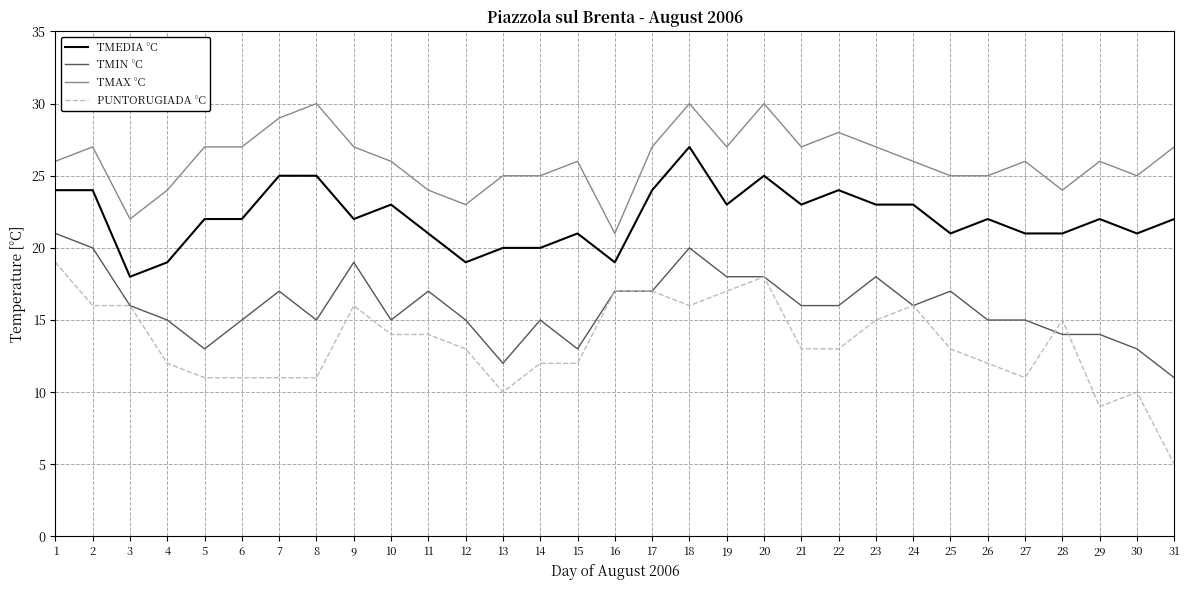

What is the maximum value shown in the chart?

30